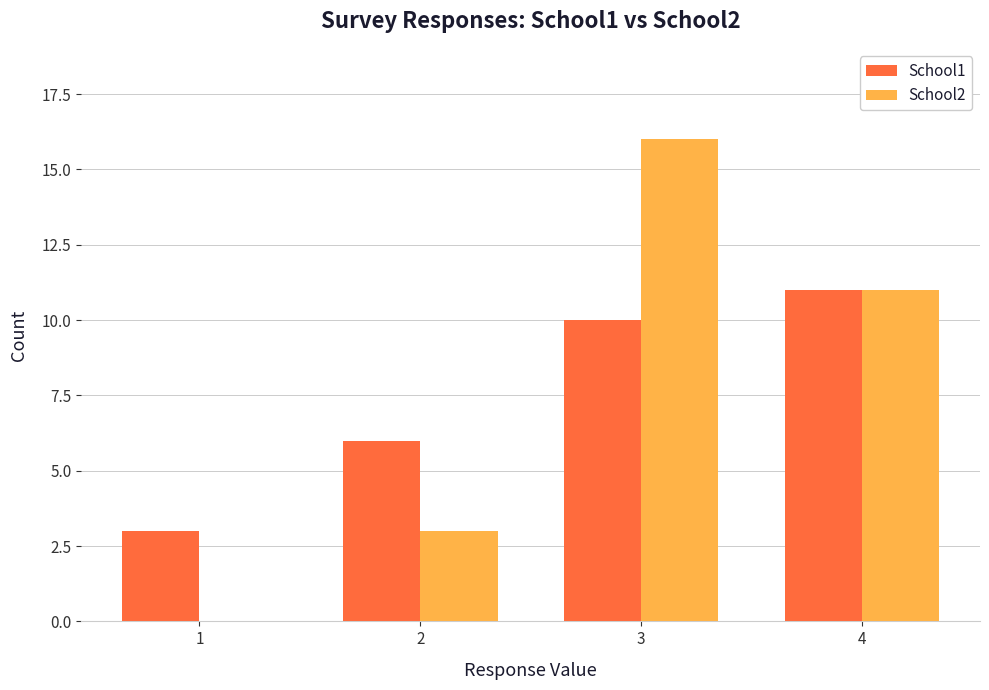

The School1 series shows 2 at 1. True or false?

False